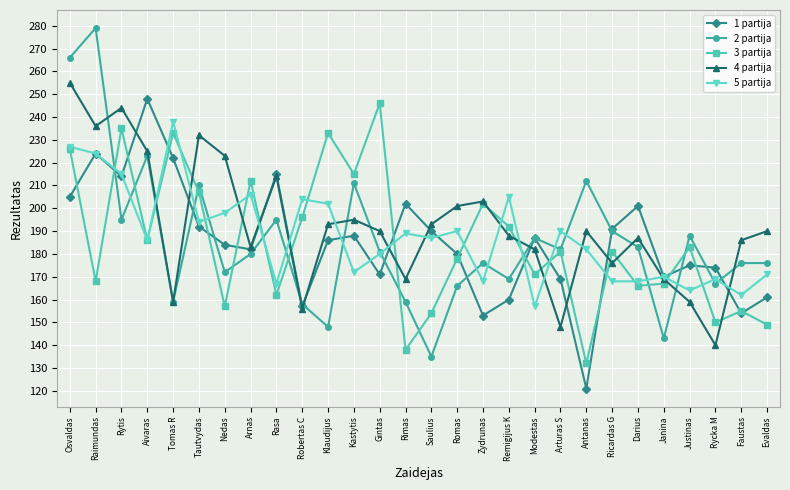

What are all the series names shown in the legend?

1 partija, 2 partija, 3 partija, 4 partija, 5 partija